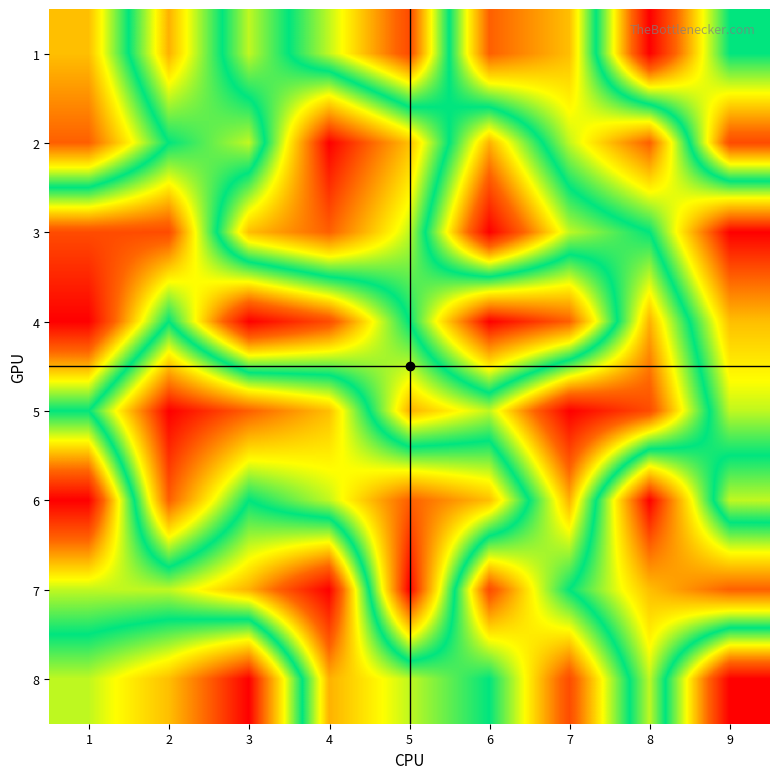

Rank the series by their maximum value, from lowest to highest.

2, 1, 3, 4, 5, 6, 7, 8